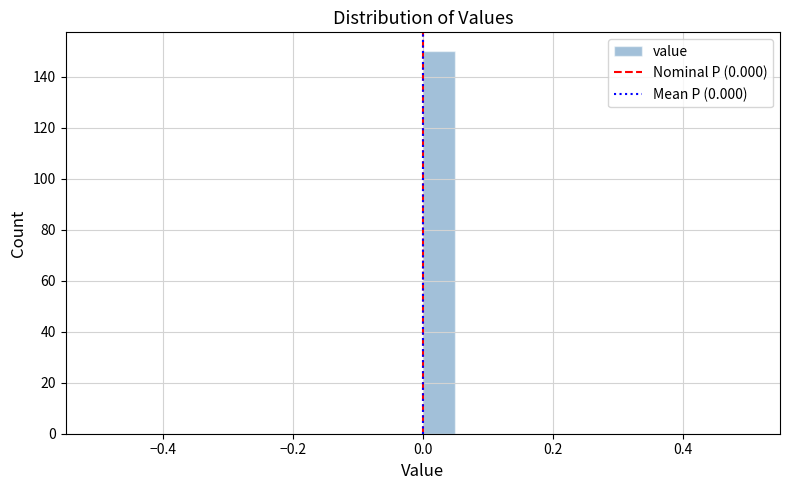

Read against the x-axis, roughly where is the centre of the tallest bar?

0.02